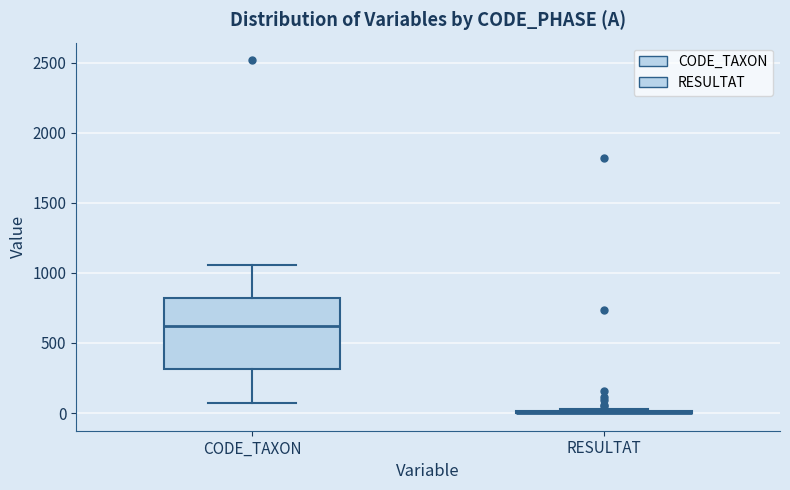

Which box is the tallest, from its lower edge to its upper edge?

CODE_TAXON